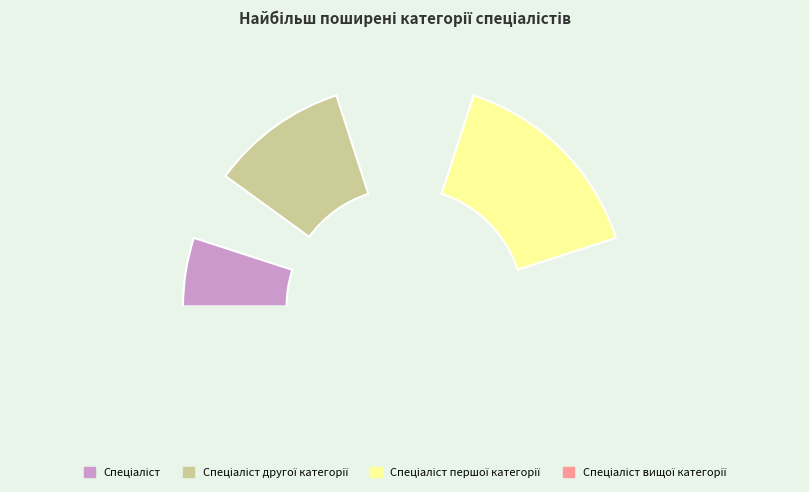

What is the change in value from Спеціаліст to Спеціаліст першої категорії?

+2